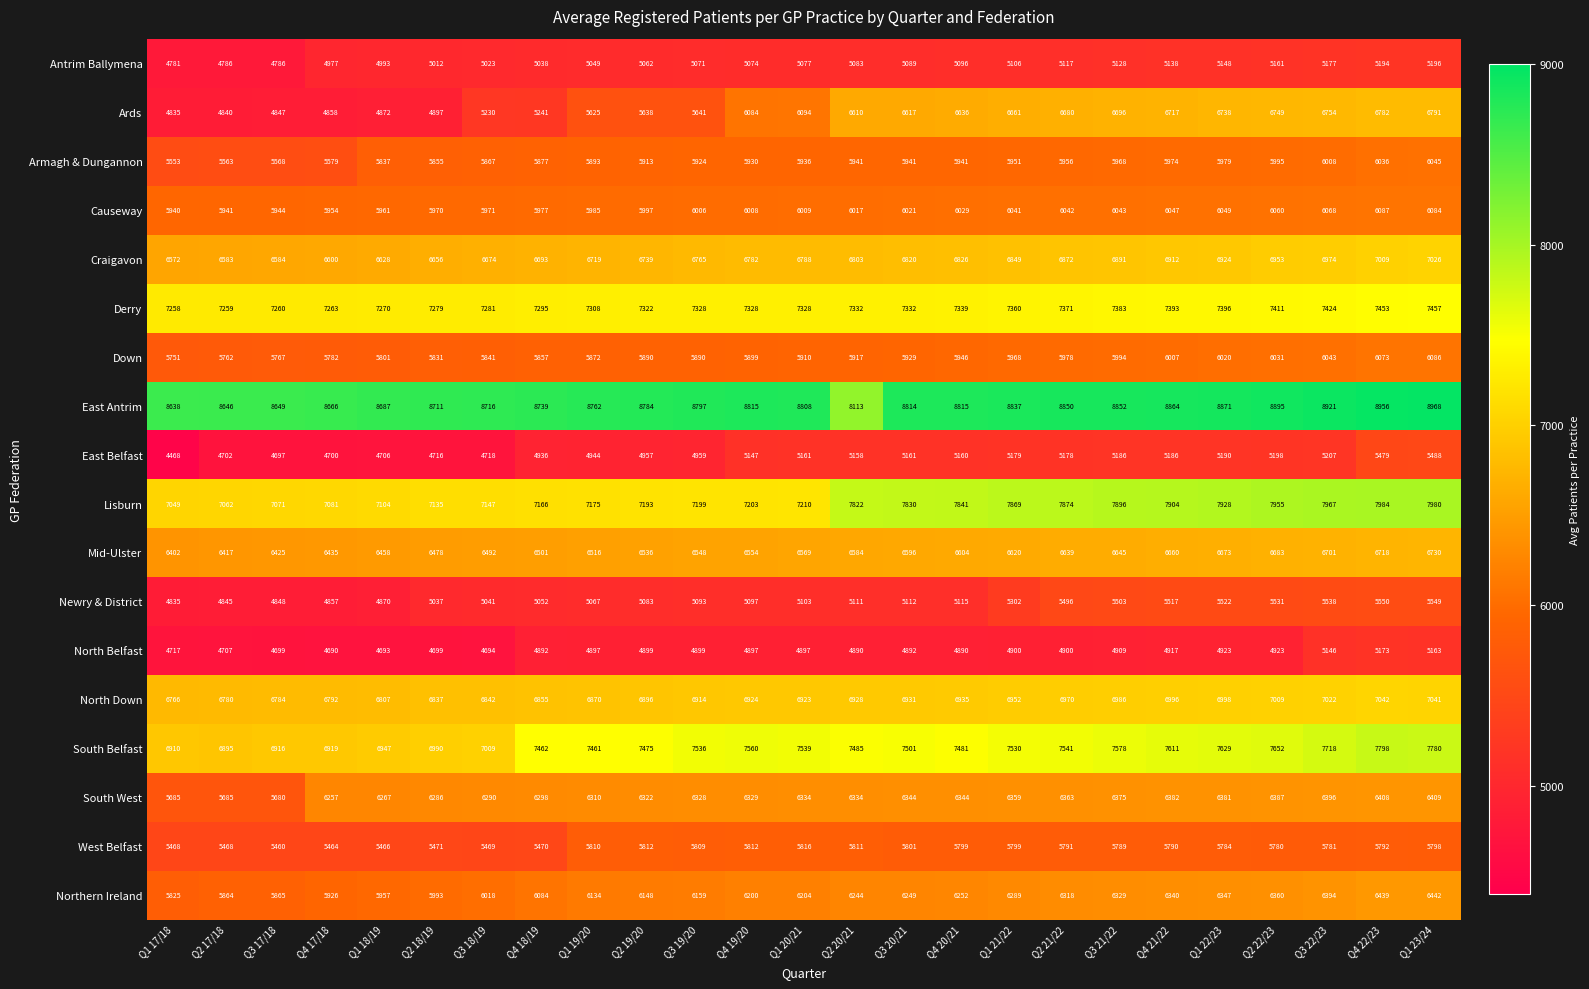

At how many categories does at least one series exceed 7820?

25